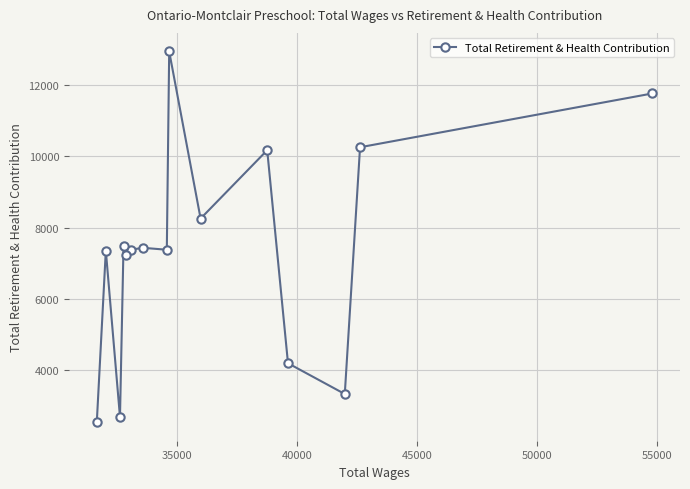

What is the value of the 13th point from the left?

3341